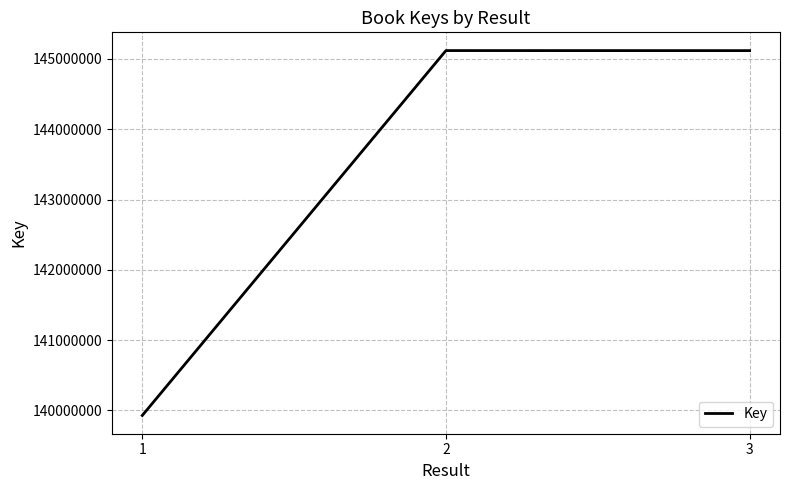

Which category has the lowest value across all series?

1